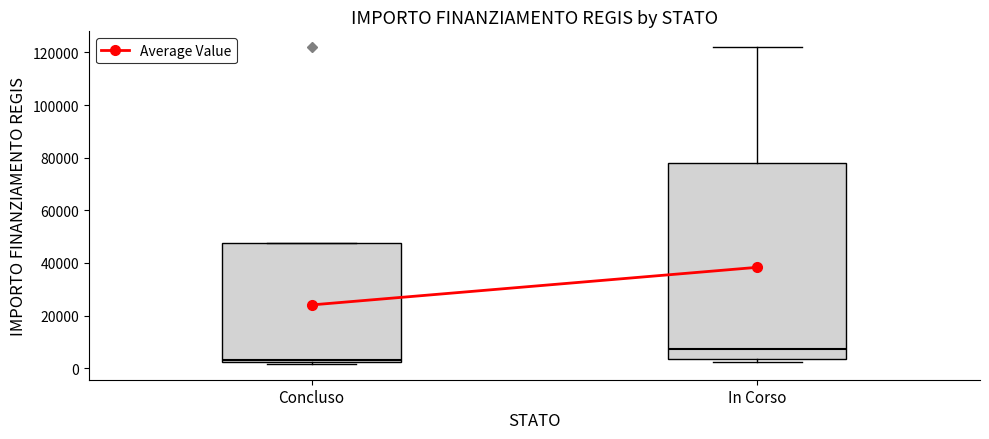

Which box has the highest median line?

In Corso